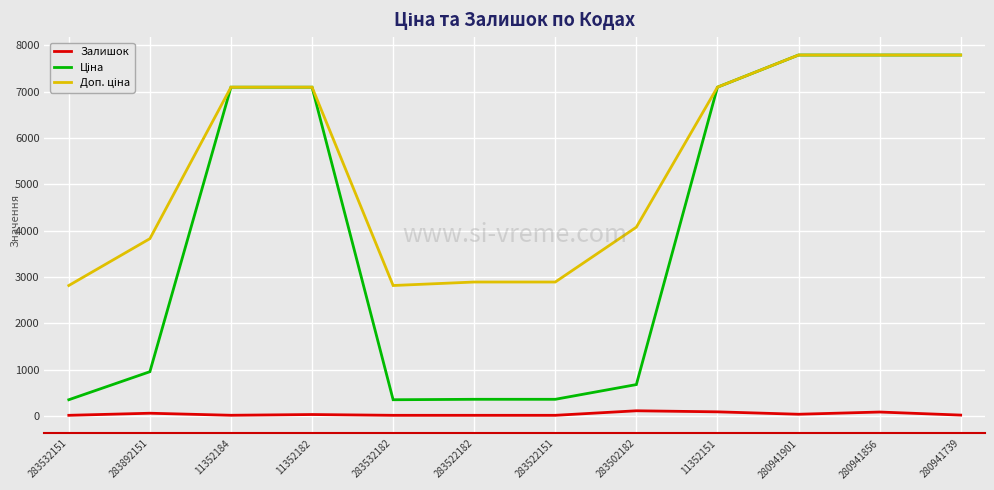

Is it true that Залишок equals 114.0 at 283502182?

True